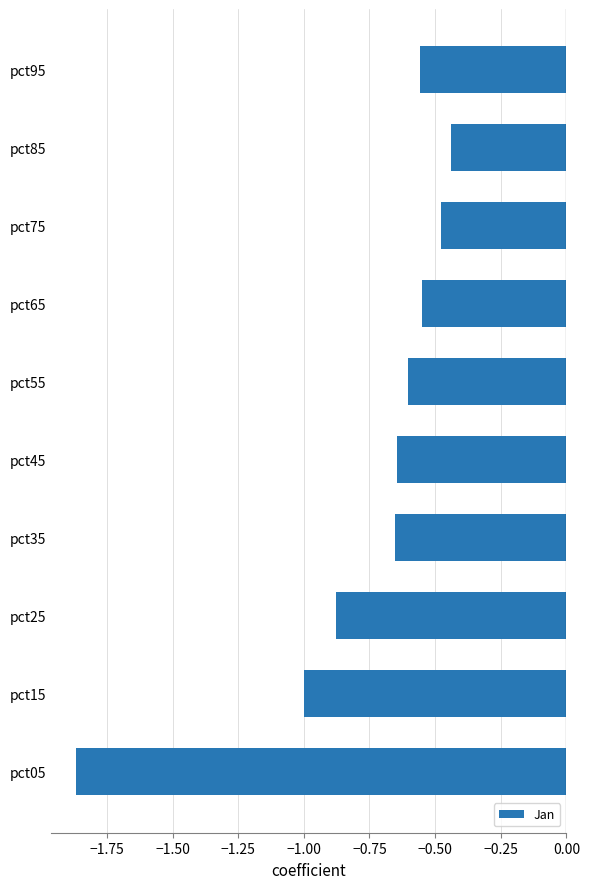

Which has a higher value, pct85 or pct55?

pct85